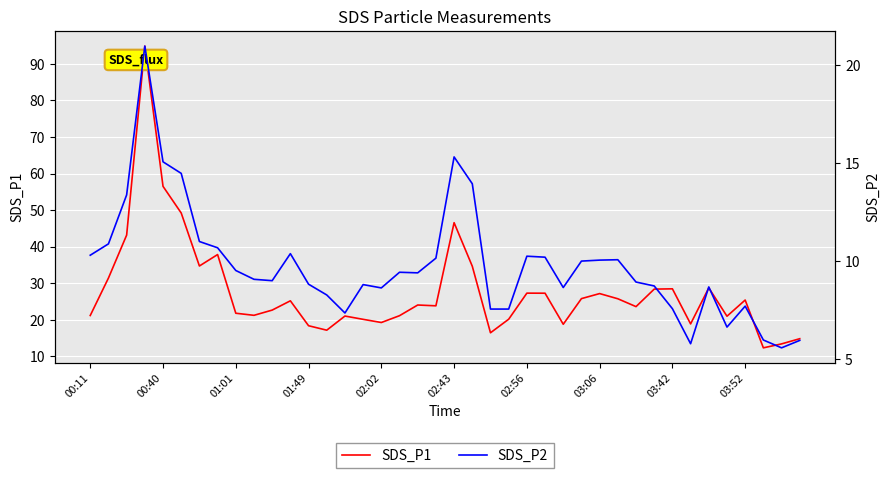

What is the sum of all SDS_P1 values?

1108.7